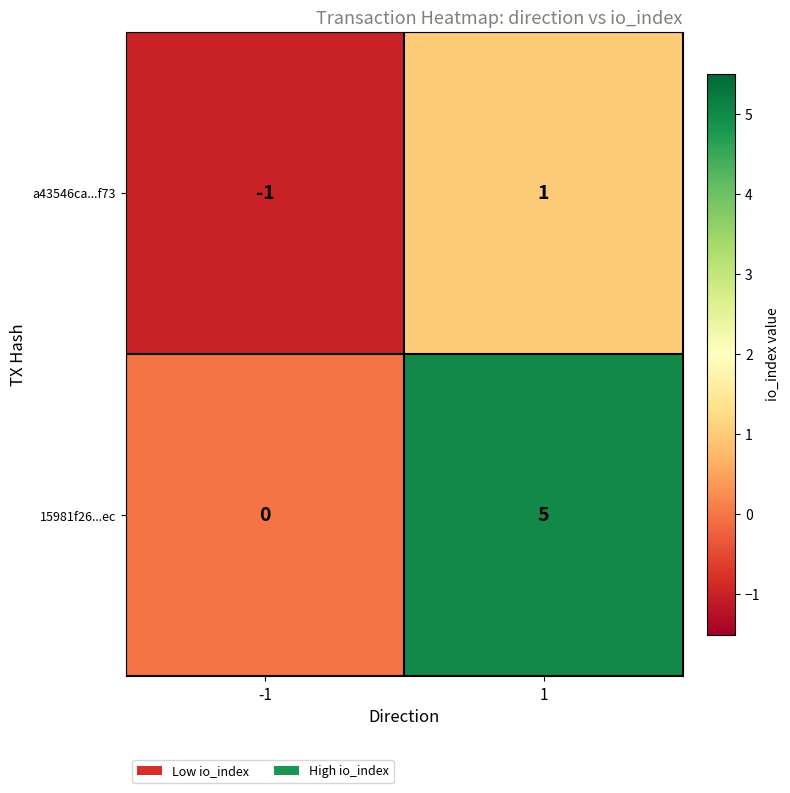

The value of 15981f26...ec at -1 is 0. True or false?

True